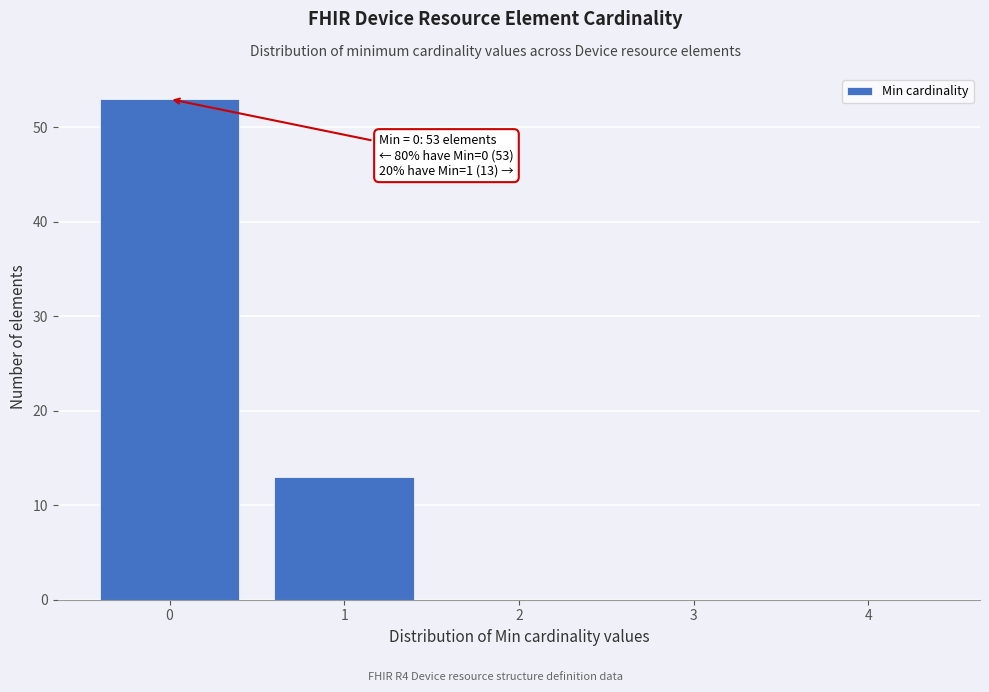

Which range on the x-axis has the tallest bar?

-0.5 to 0.5